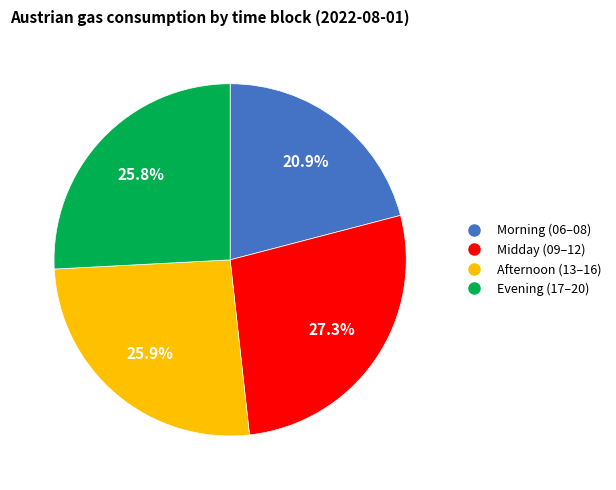

Is there a majority slice in this chart?

No